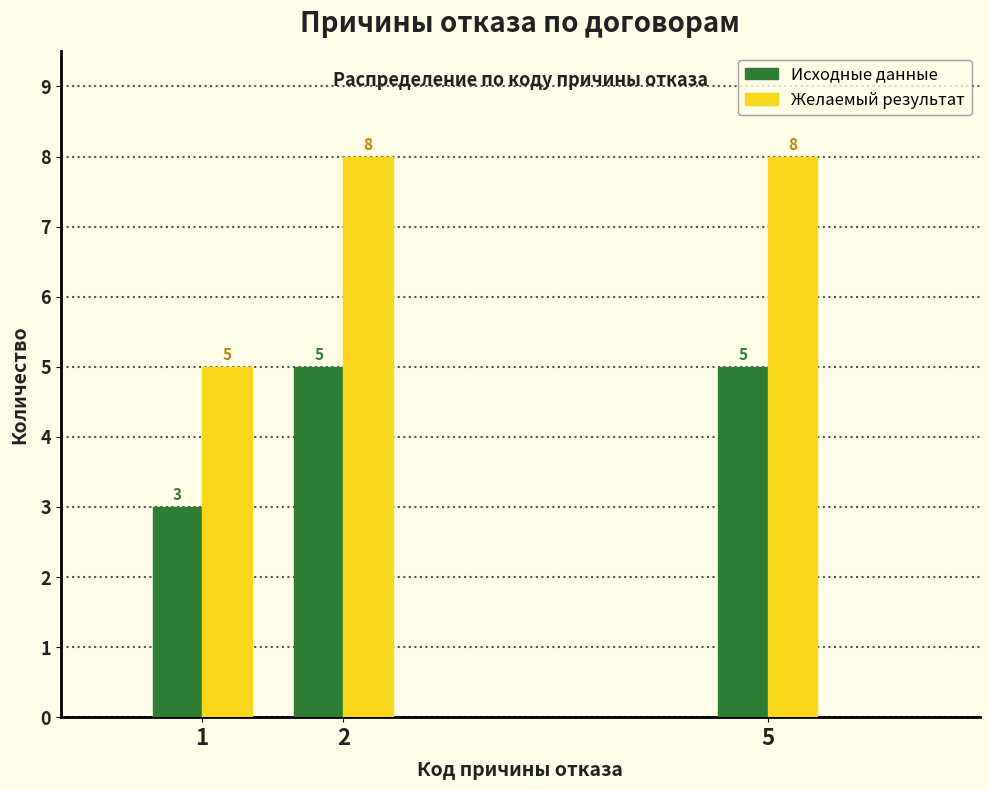

Reading left to right, transcribe all the data shown in this chart.

Исходные данные: 1=3	2=5	5=5
Желаемый результат: 1=5	2=8	5=8